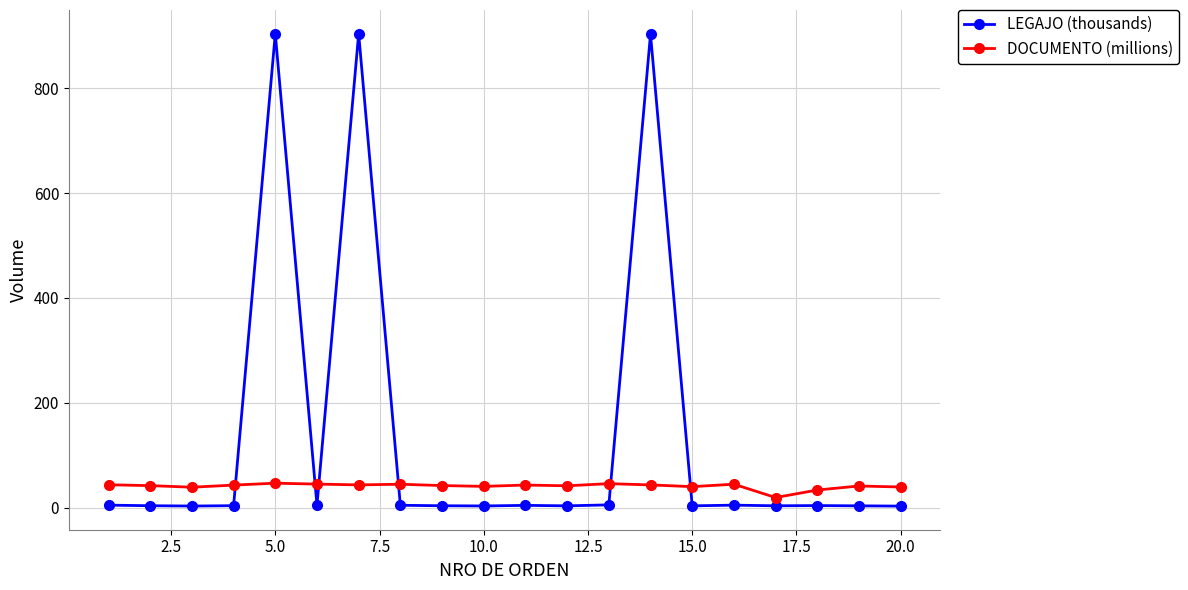

True or false: LEGAJO (thousands) has more than 0 points higher than both neighbors.

True